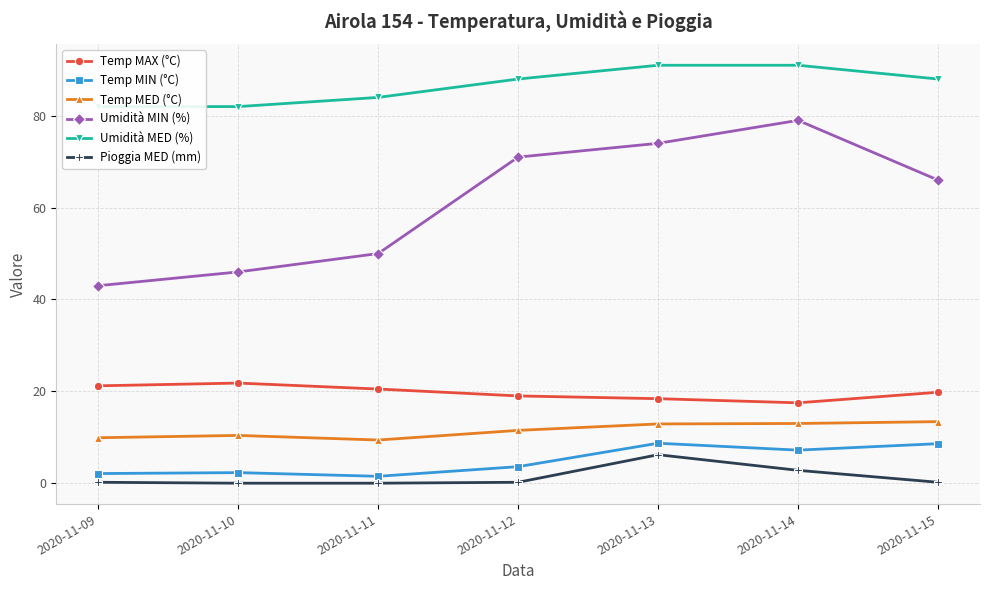

What is the value of the Umidità MED (%) point at the 2nd from the left?

82.0